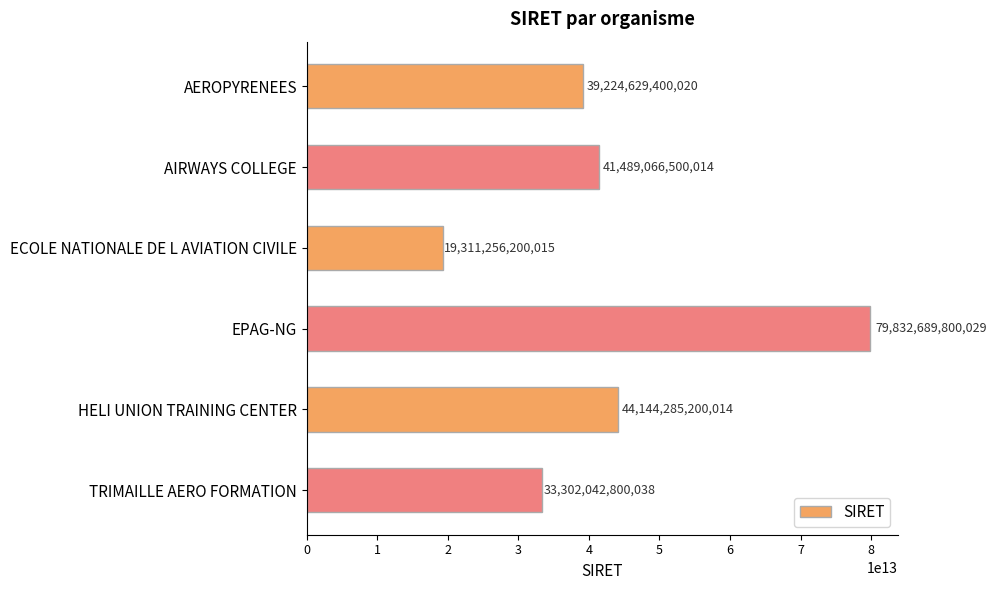

Does the chart contain any negative values?

No